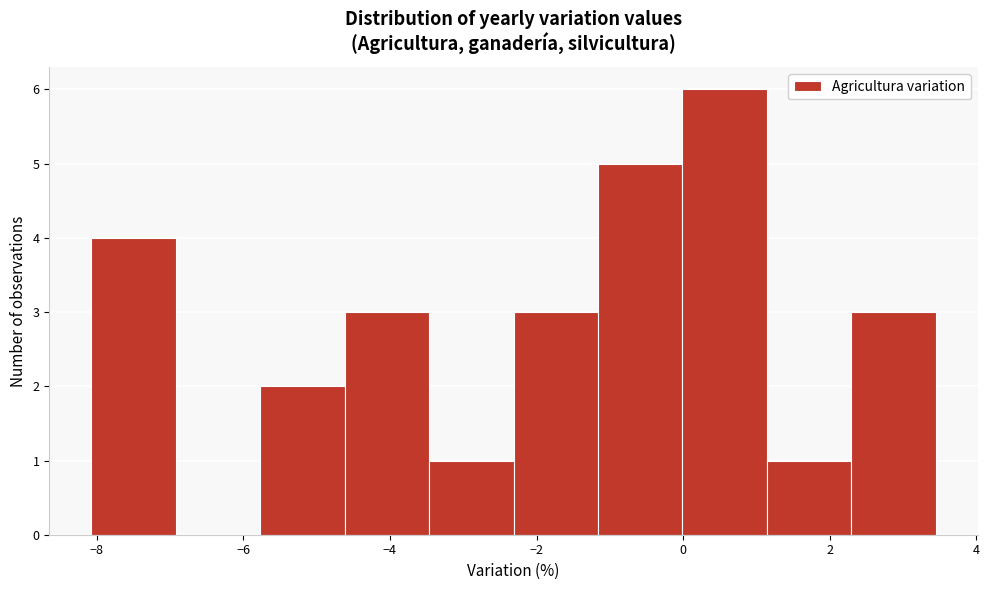

Which range on the x-axis has the tallest bar?

0.0 to 1.2